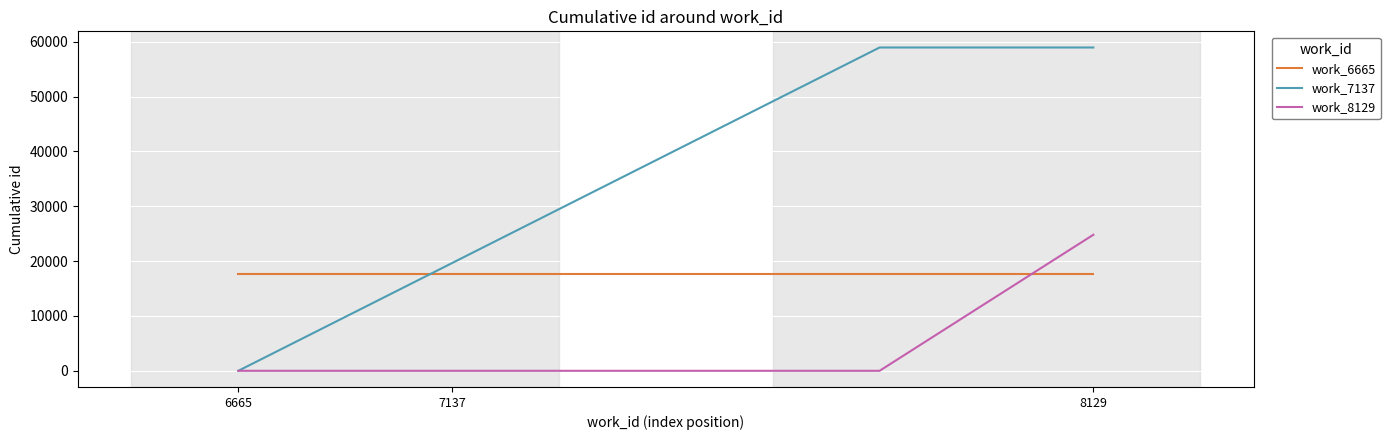

Does the chart display data point markers on the line(s)?

No